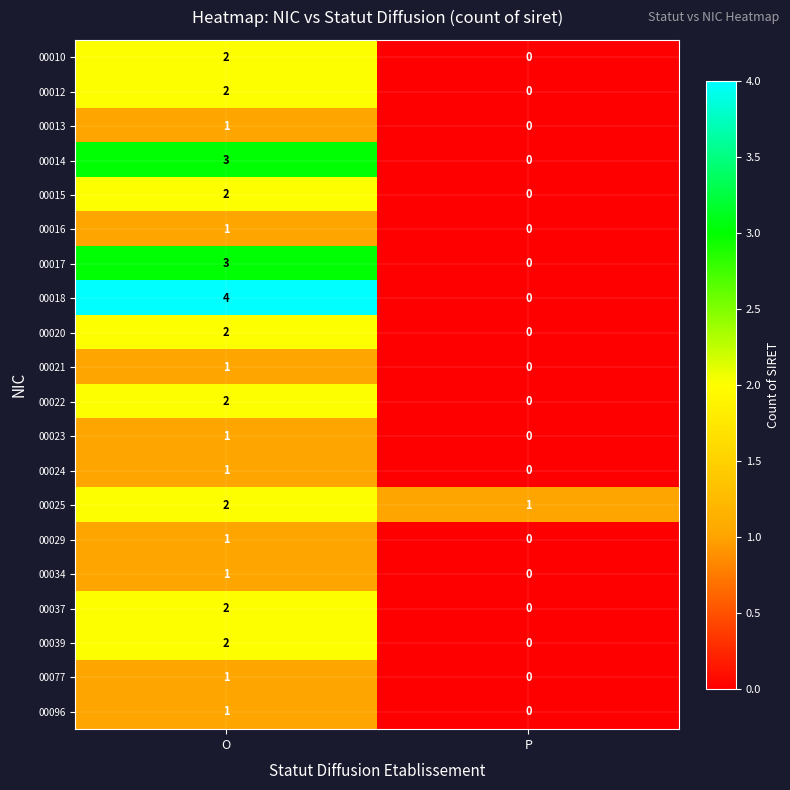

The value of 00039 at O is 3. True or false?

False